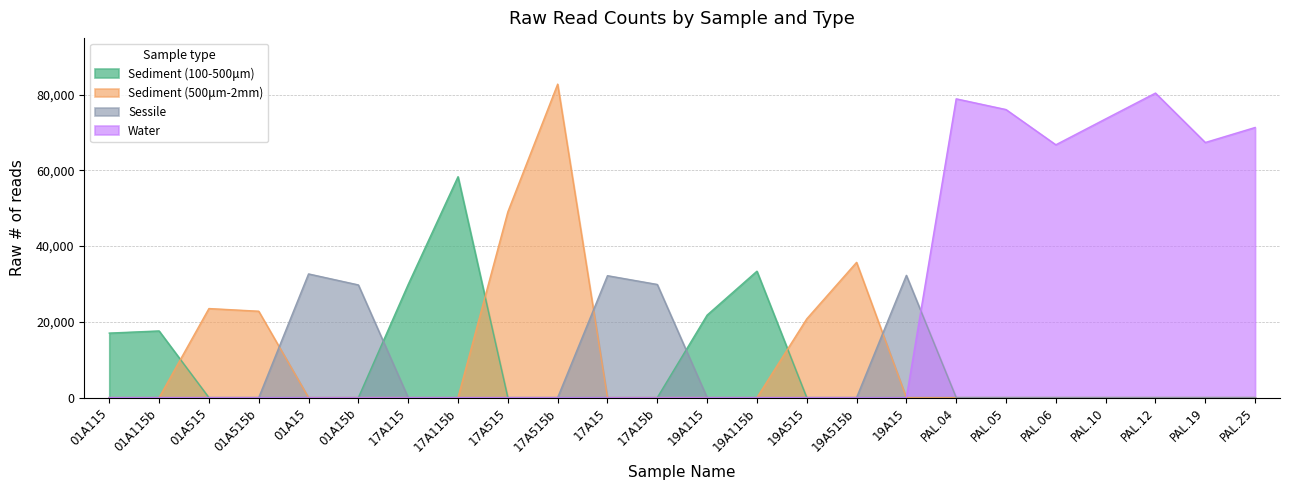

In Sediment (100-500μm), how many points are higher than both neighbors (excluding endpoints)?

3